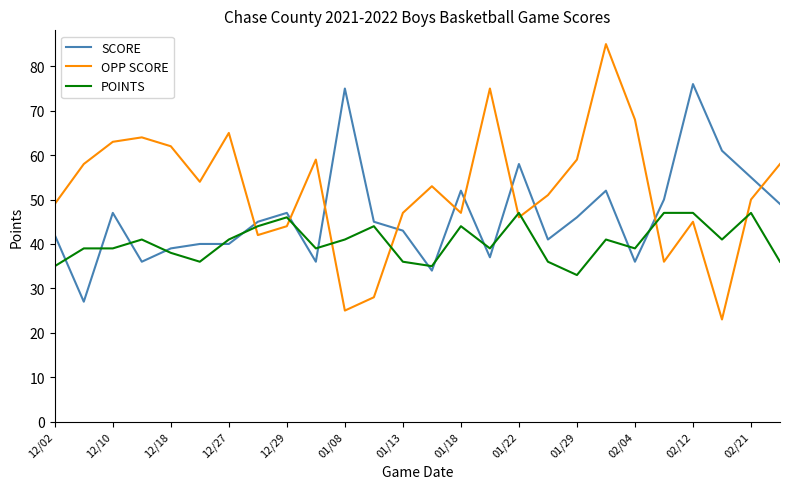

Which series ends up on top after the final intersection of OPP SCORE and POINTS?

OPP SCORE